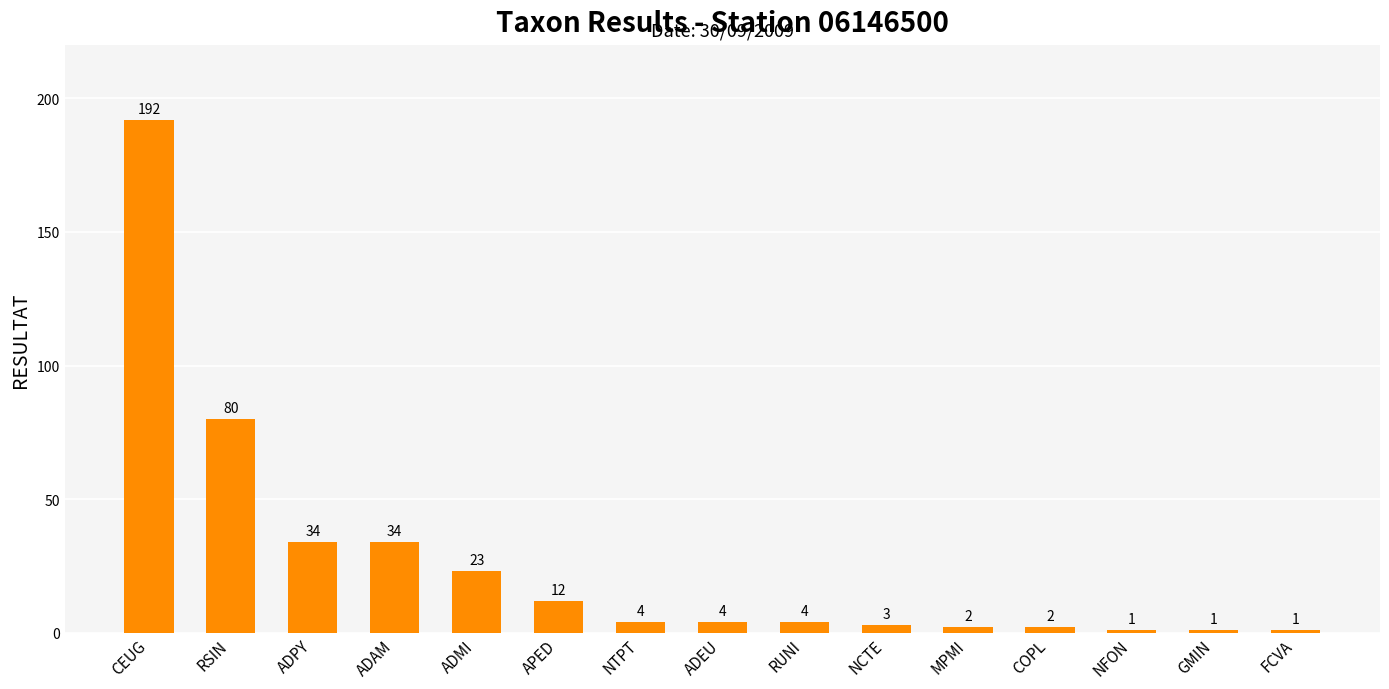

What is the approximate value at CEUG, to the nearest 5?

190